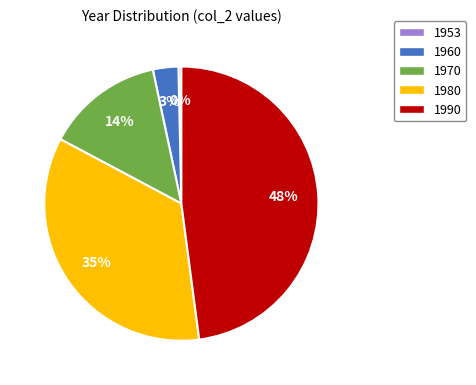

Is it true that 1960 is 18% of the pie?

False